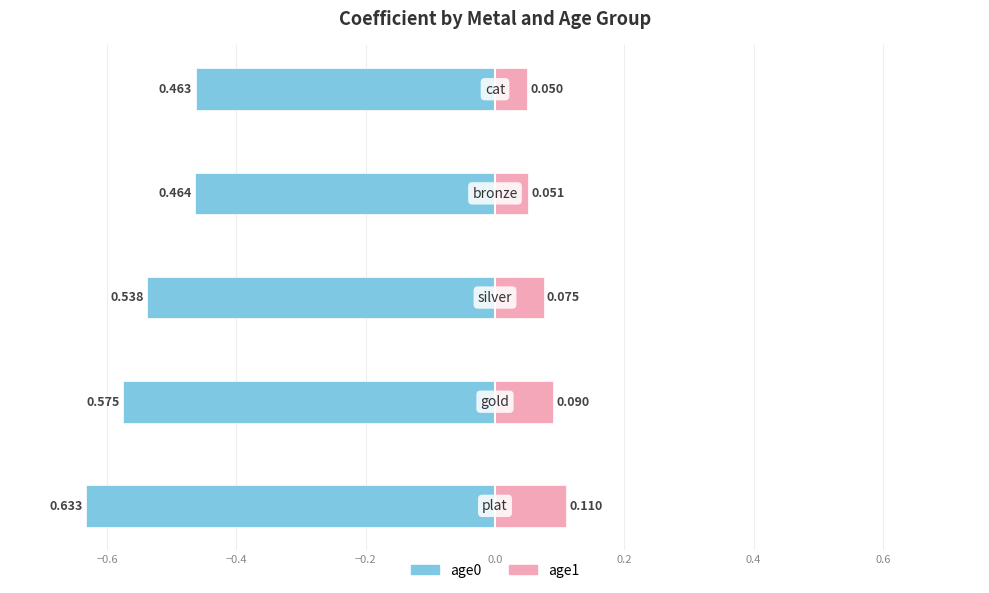

What is the sum of the age0 values at −0.2 and 0.0?

-0.9